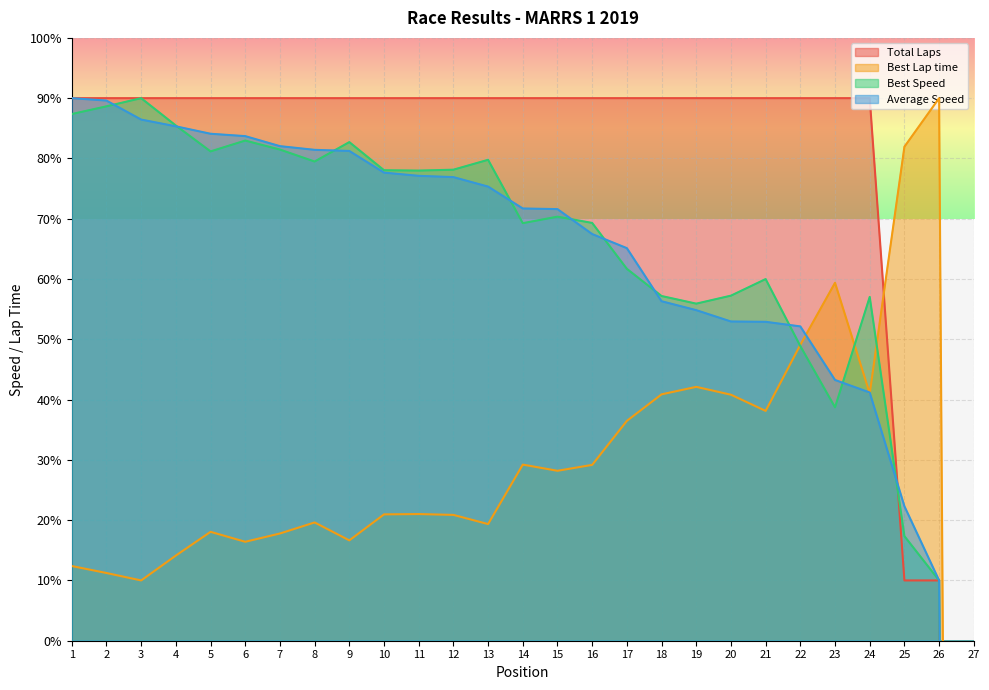

What is the total value across all series at 3?

276.4